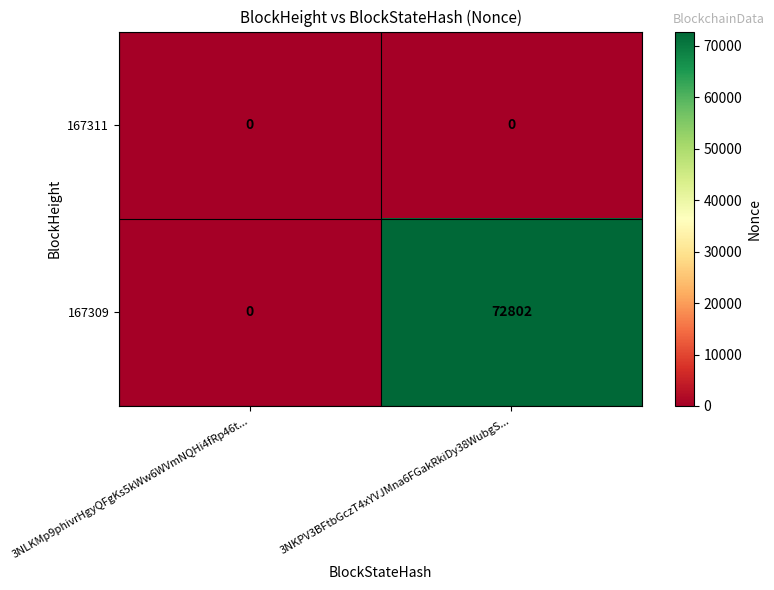

Which series has the largest total across all categories?

167309